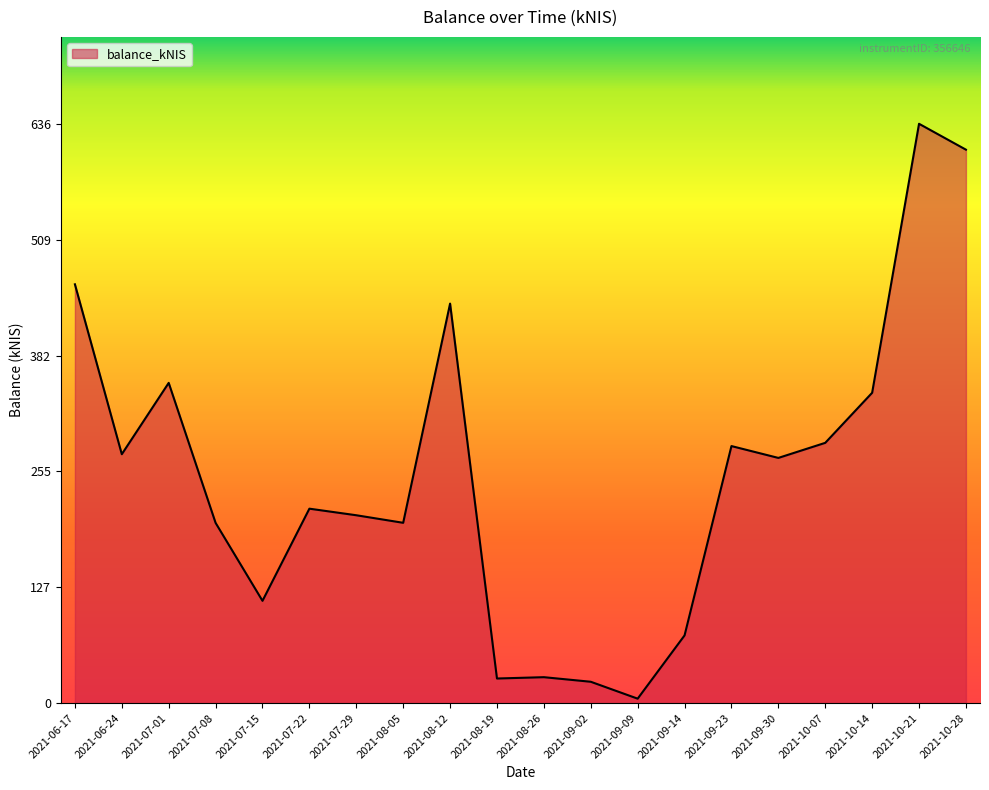

Does the chart display data point markers on the line(s)?

No